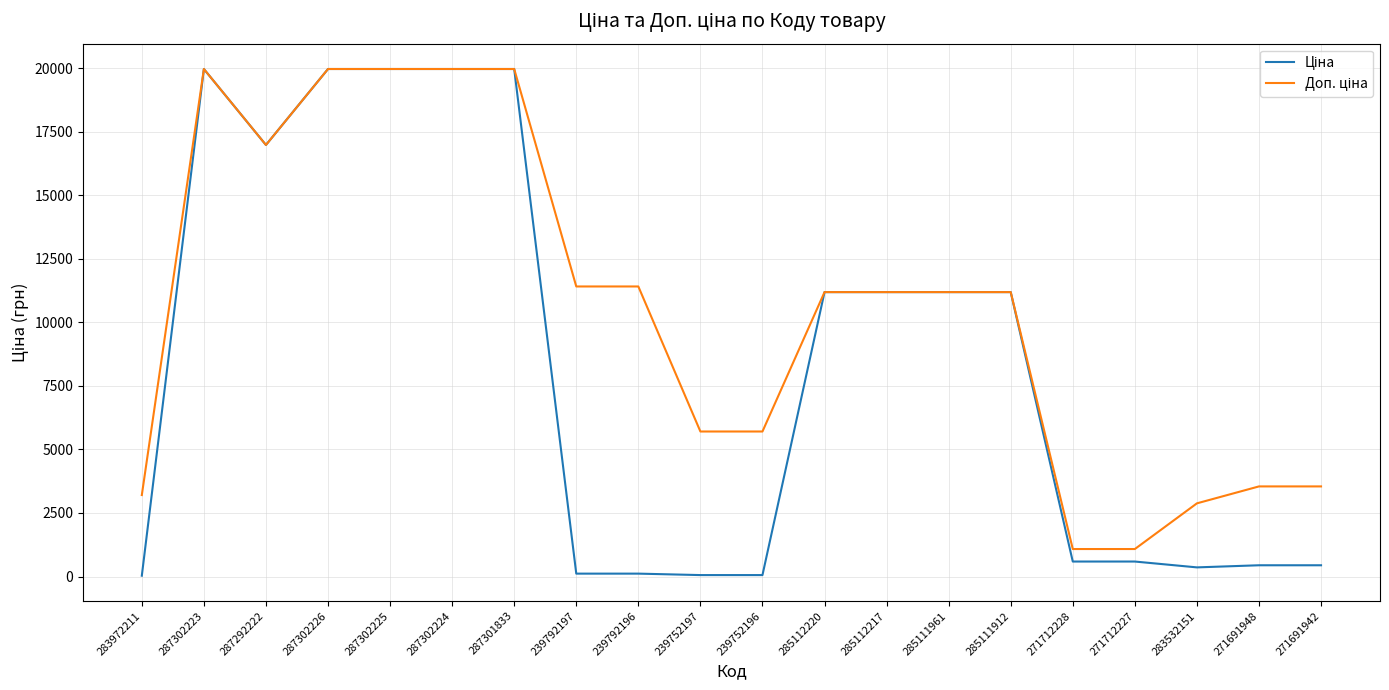

What is the total value across all series at 271691942?

3988.1